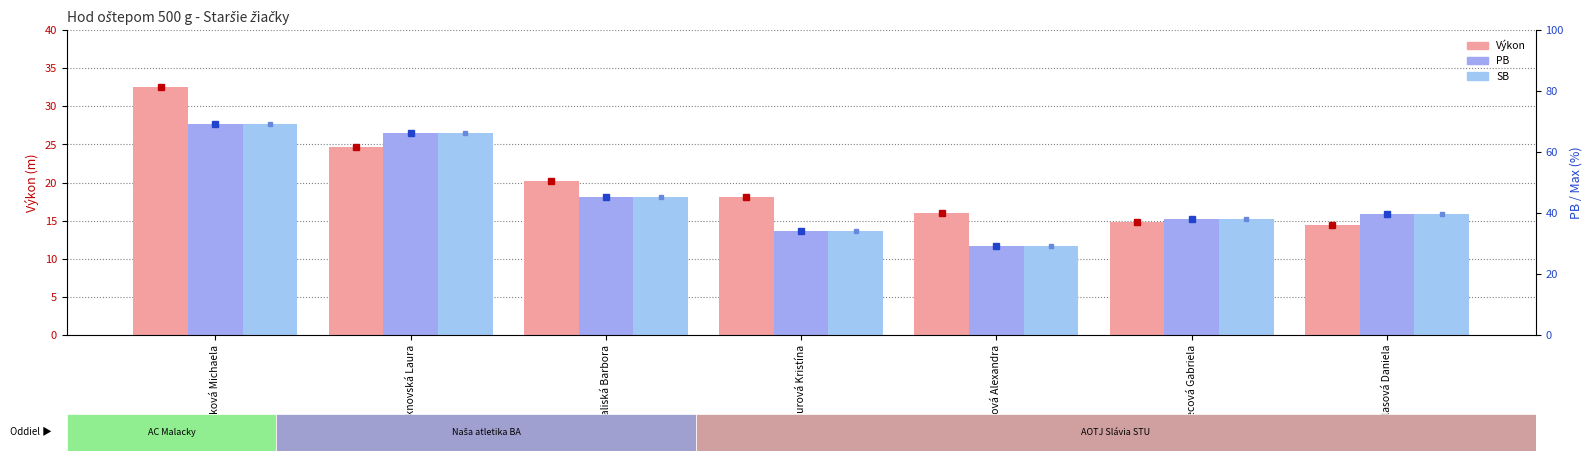

The value of Výkon at Badurová Kristína is 25.2. True or false?

False